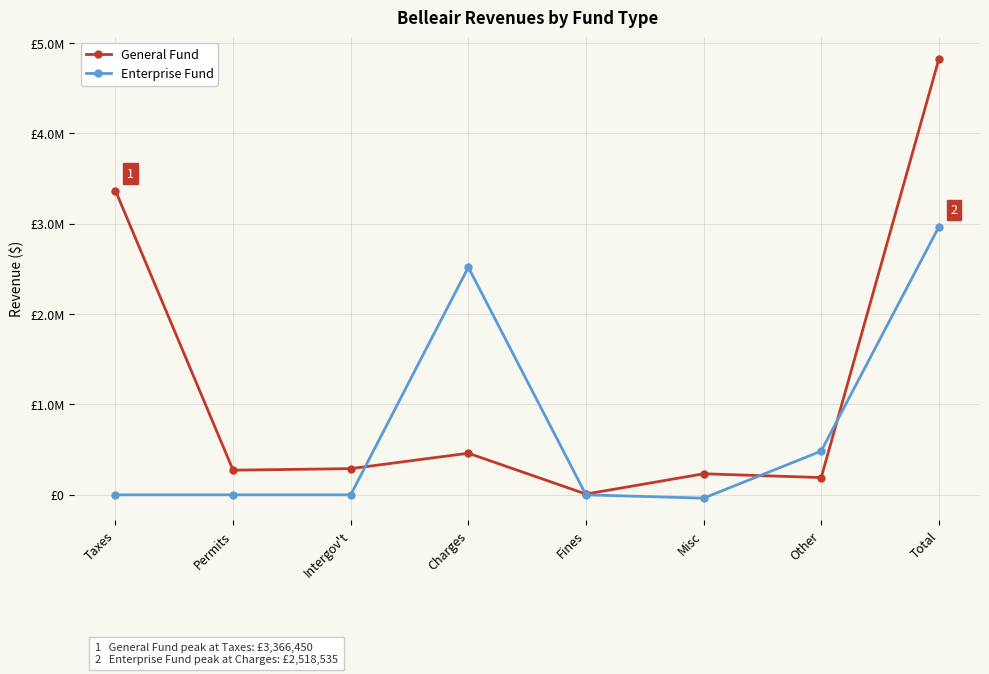

Is this an area chart (filled region under the line)?

No